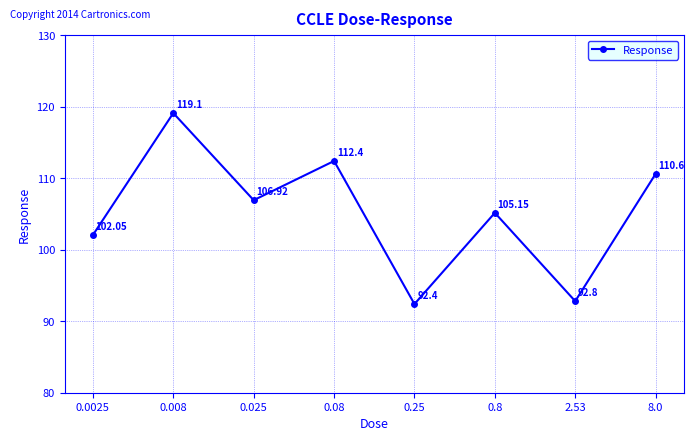

What is the change in value from 2.53 to 8.0?

+17.8